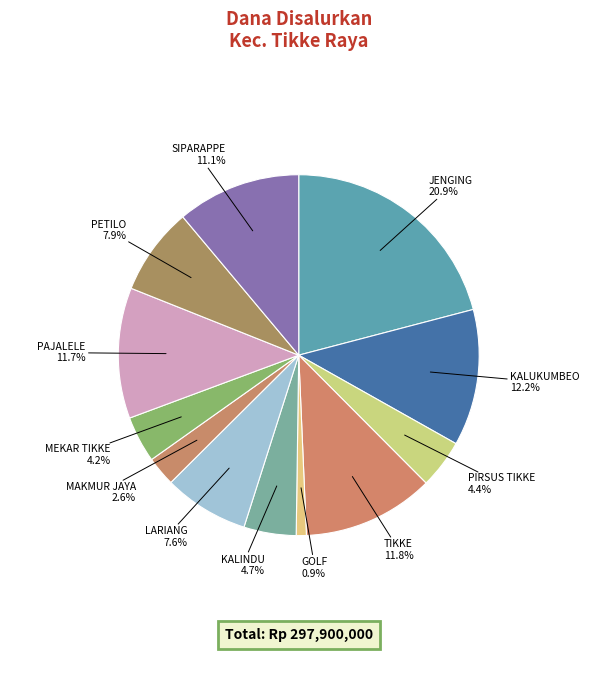

Count the number of slices in the pie.

12